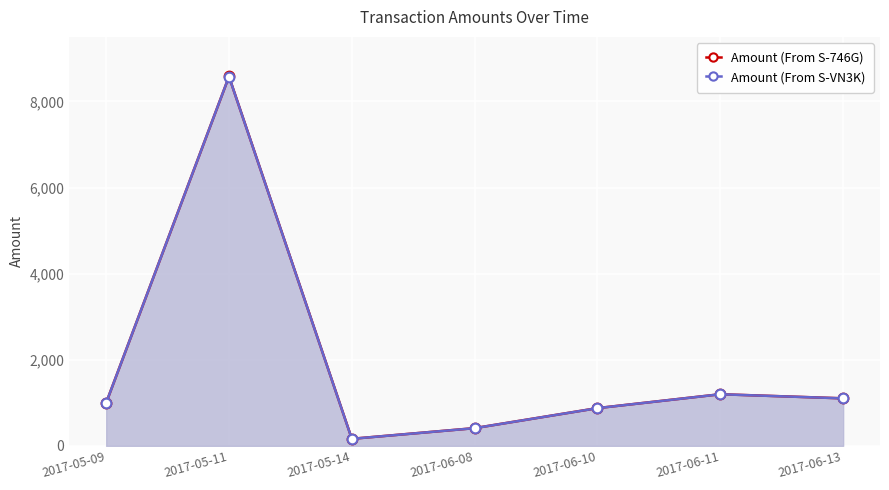

What is the label of the 2nd point from the right?

2017-06-11